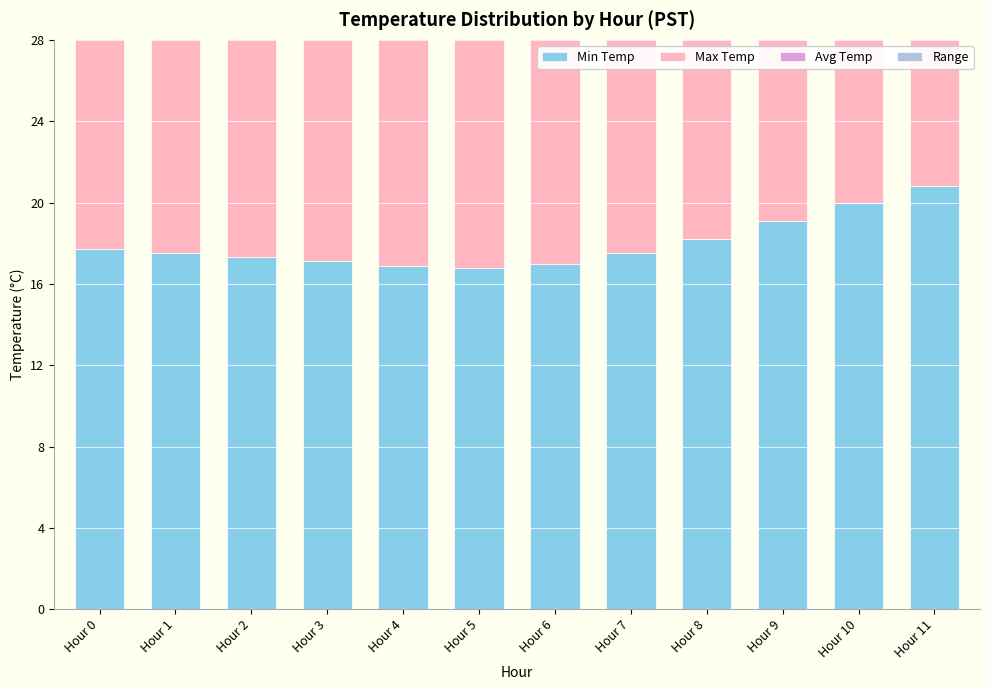

Which has a higher value, Hour 6 or Hour 2?

Hour 2